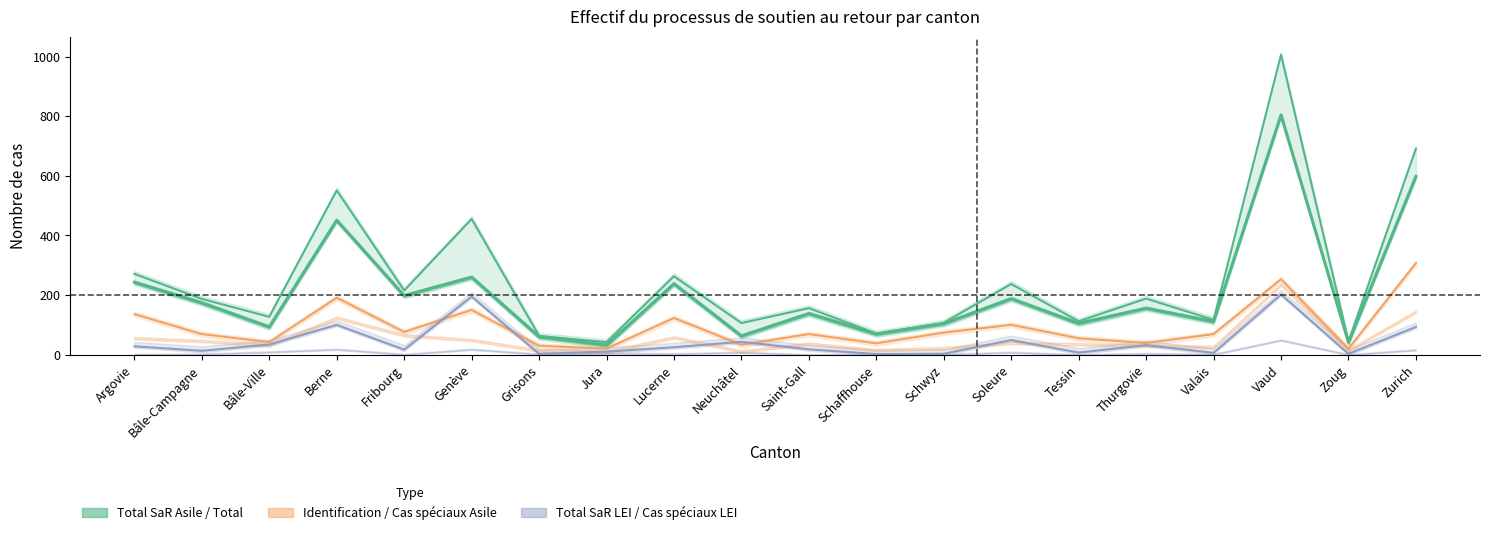

Which series changed the most between Schaffhouse and Soleure?

Total des cas SaR